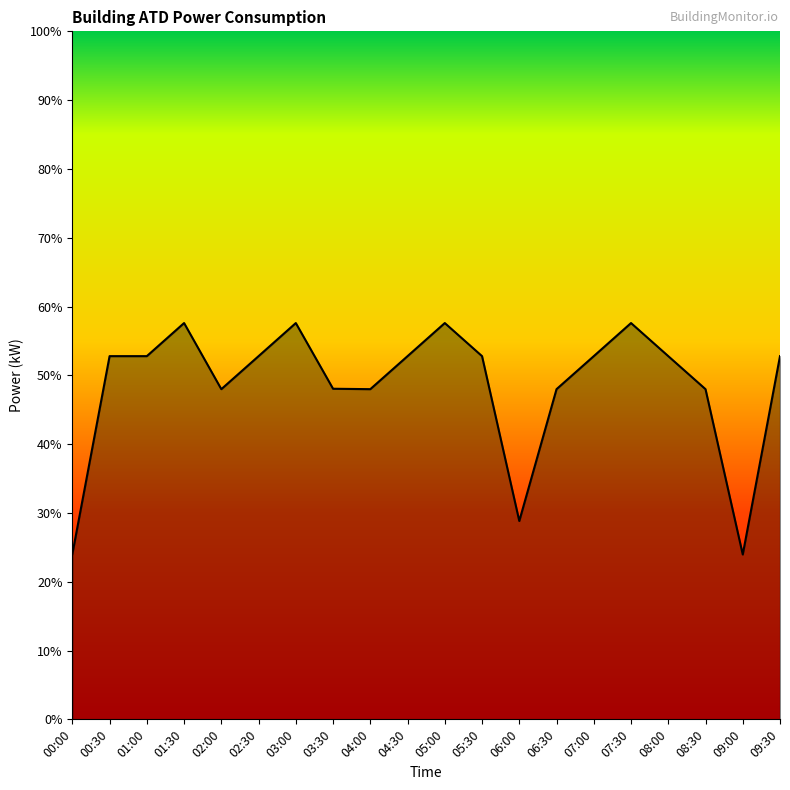

What position from the right is 06:00?

8